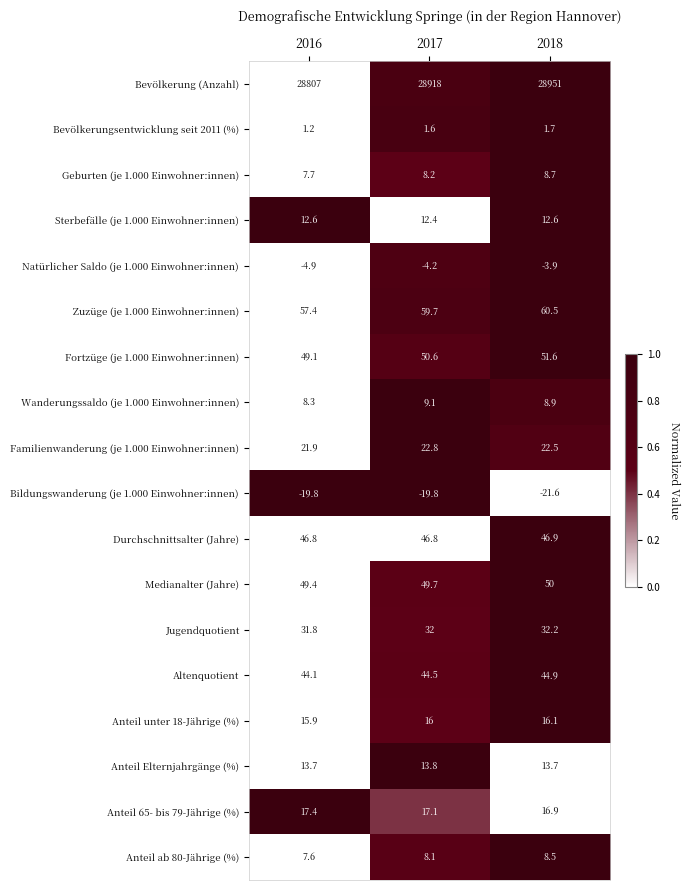

The Anteil unter 18-Jährige (%) series shows 15.9 at 2016. True or false?

True